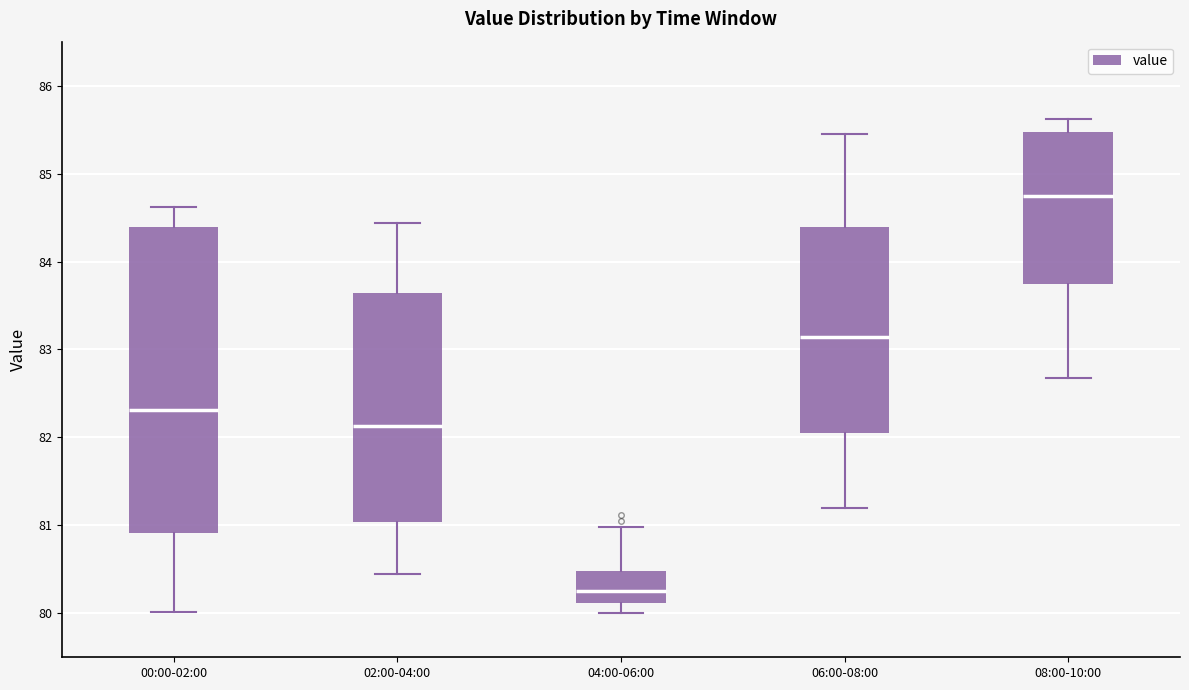

Where is the lower edge of the box for 02:00-04:00 on the y-axis? The values are not printed on the chart, so give them approximately, as read against the axis.

81.0